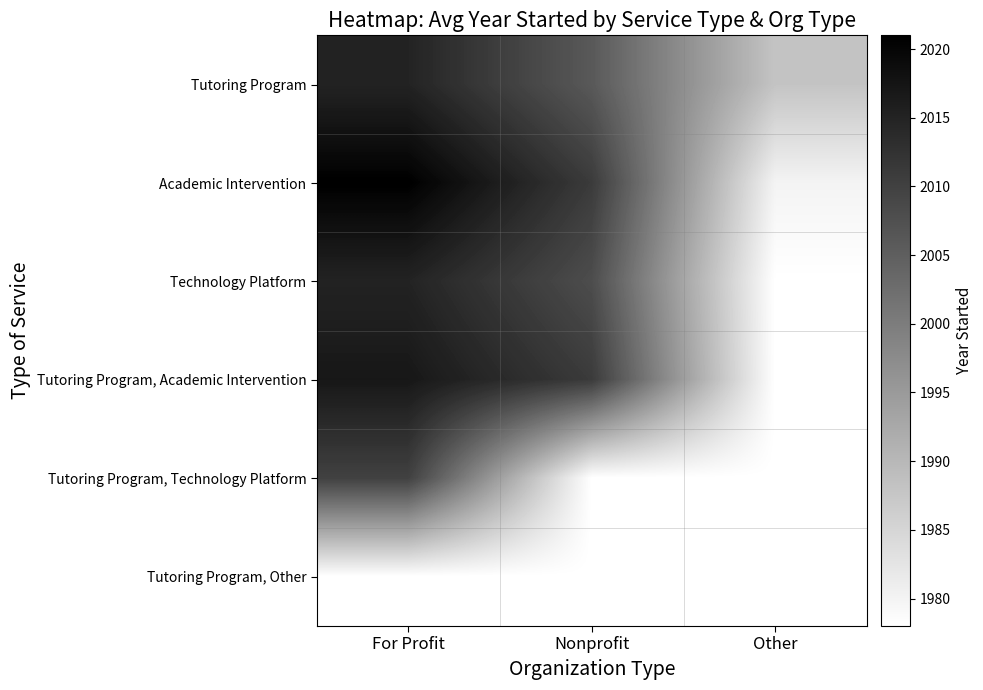

Reading left to right, extract all data points from this chart.

Tutoring Program: For Profit=2015	Nonprofit=2006	Other=1988
Academic Intervention: For Profit=2021	Nonprofit=2011	Other=1980
Technology Platform: For Profit=2015	Nonprofit=2008	Other=1978
Tutoring Program, Academic Intervention: For Profit=2017	Nonprofit=2011	Other=1978
Tutoring Program, Technology Platform: For Profit=2010	Nonprofit=1978	Other=1978
Tutoring Program, Other: For Profit=1978	Nonprofit=1978	Other=1978